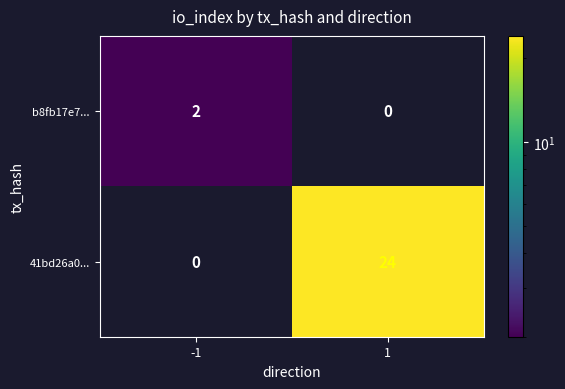

At how many categories does at least one series exceed 0?

2